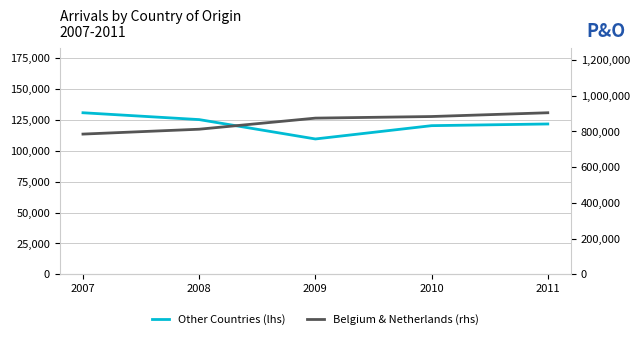

Count the number of categories in the chart.

5